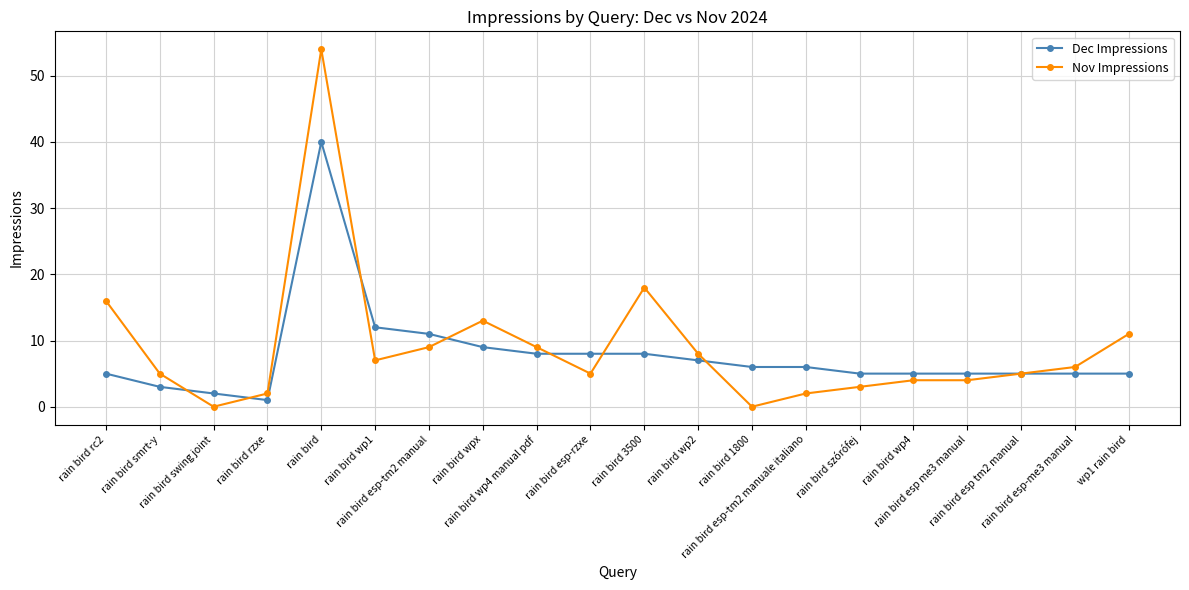

Reading left to right, list all the values displayed in this chart.

Dec Impressions: rain bird rc2=5	rain bird smrt-y=3	rain bird swing joint=2	rain bird rzxe=1	rain bird=40	rain bird wp1=12	rain bird esp-tm2 manual=11	rain bird wpx=9	rain bird wp4 manual pdf=8	rain bird esp-rzxe=8	rain bird 3500=8	rain bird wp2=7	rain bird 1800=6	rain bird esp-tm2 manuale italiano=6	rain bird szórófej=5	rain bird wp4=5	rain bird esp me3 manual=5	rain bird esp tm2 manual=5	rain bird esp-me3 manual=5	wp1 rain bird=5
Nov Impressions: rain bird rc2=16	rain bird smrt-y=5	rain bird swing joint=0	rain bird rzxe=2	rain bird=54	rain bird wp1=7	rain bird esp-tm2 manual=9	rain bird wpx=13	rain bird wp4 manual pdf=9	rain bird esp-rzxe=5	rain bird 3500=18	rain bird wp2=8	rain bird 1800=0	rain bird esp-tm2 manuale italiano=2	rain bird szórófej=3	rain bird wp4=4	rain bird esp me3 manual=4	rain bird esp tm2 manual=5	rain bird esp-me3 manual=6	wp1 rain bird=11